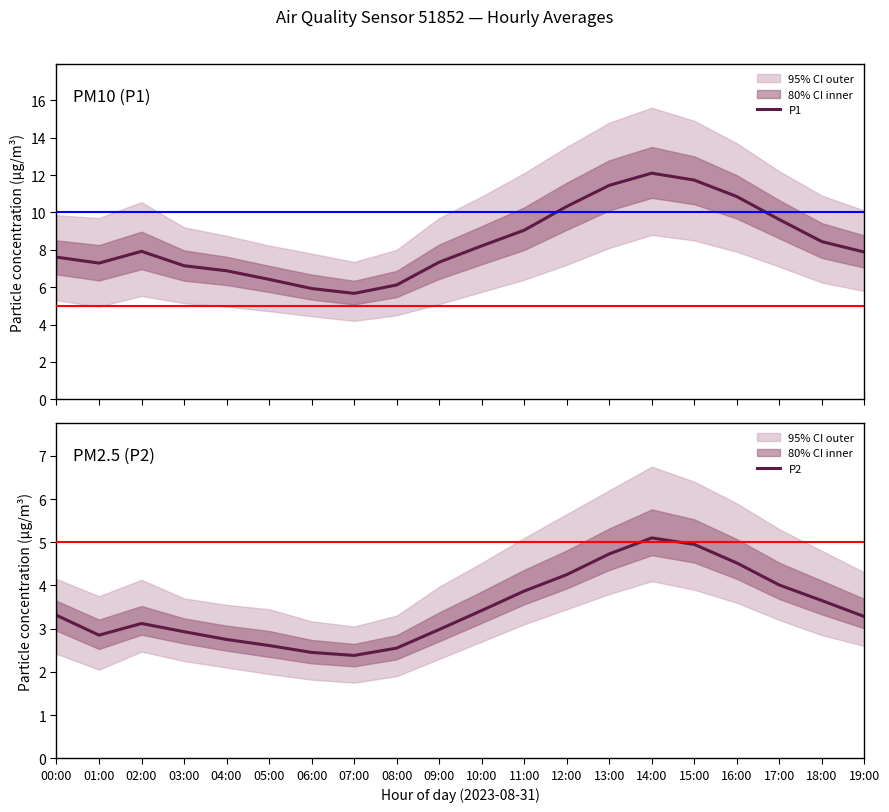

Rank the series at 03:00 from highest to lowest value.

P1, P2